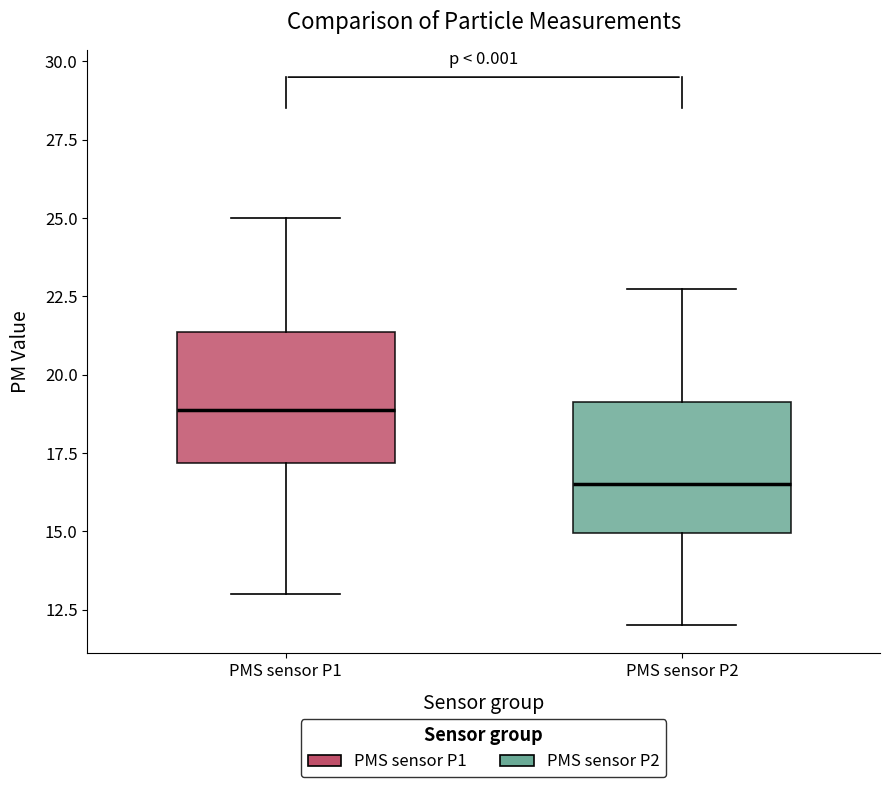

Which box's median line is the highest?

PMS sensor P1